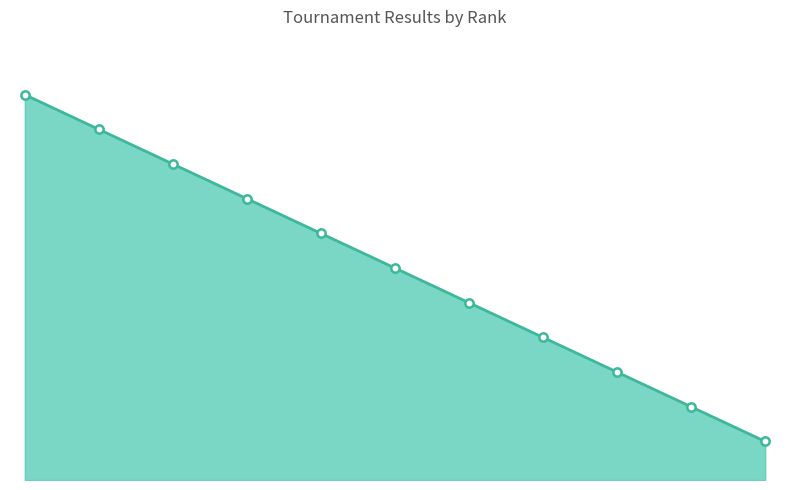

Reading left to right, extract all data points from this chart.

400.0	364.0	328.0	292.0	256.0	220.0	184.0	148.0	112.0	76.0	40.0